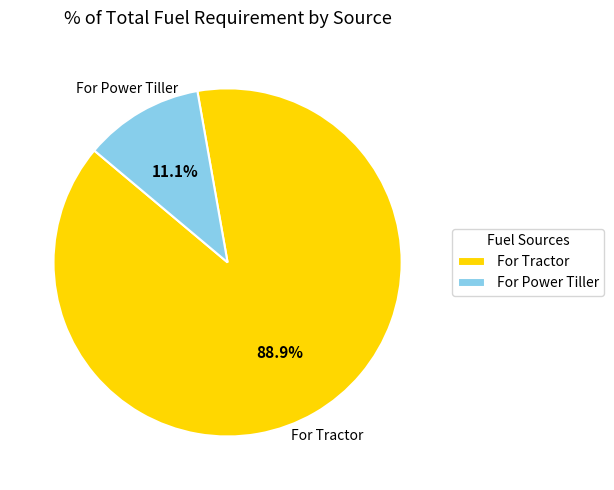

The For Tractor slice represents 89% of the pie. True or false?

True